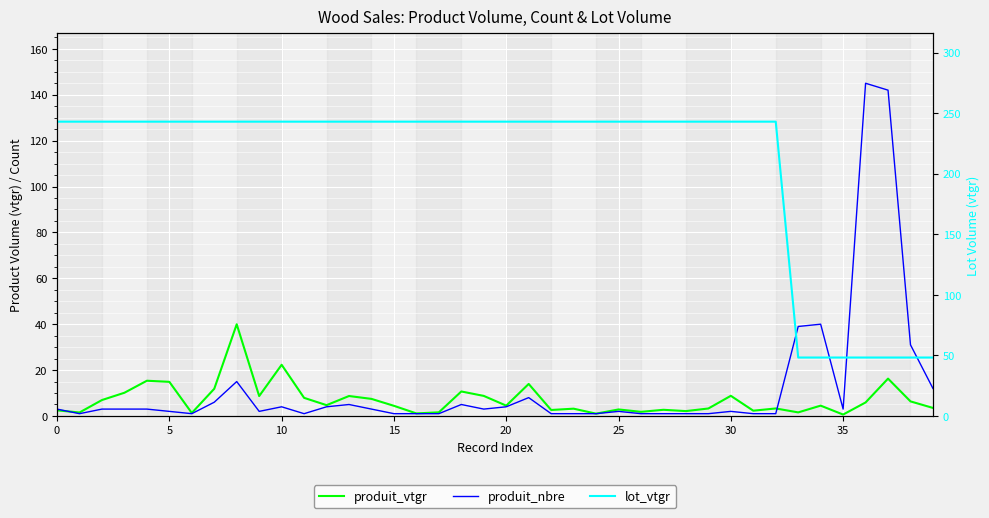

At which label is produit_nbre closest to 73?

34